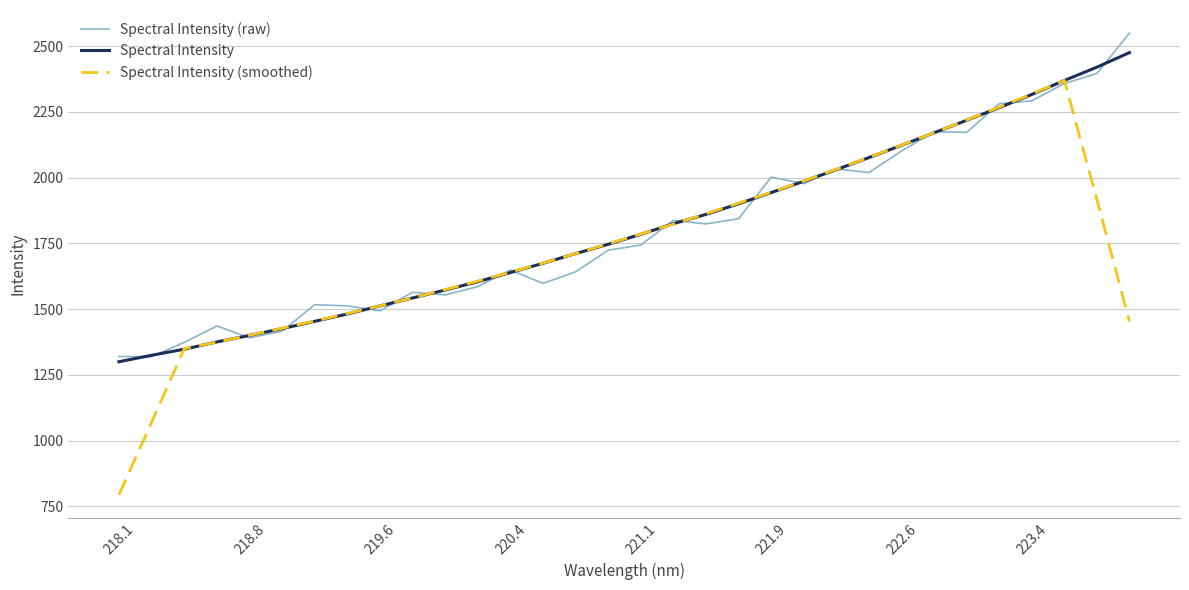

What is the label of the 1st point from the left?

218.1